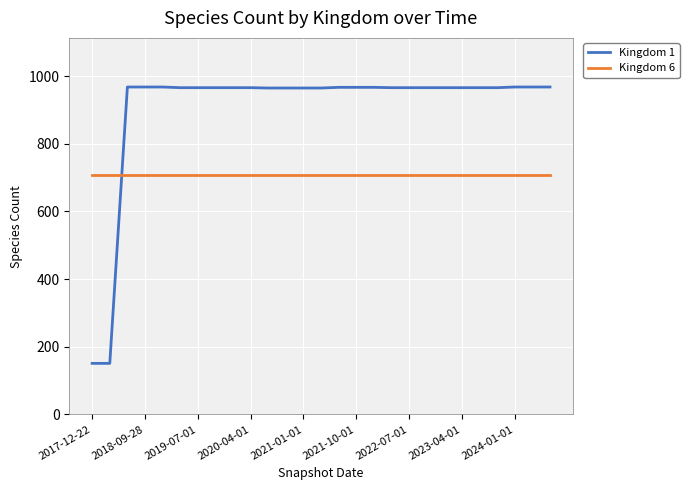

Which series has the largest range (max minus min)?

Kingdom 1